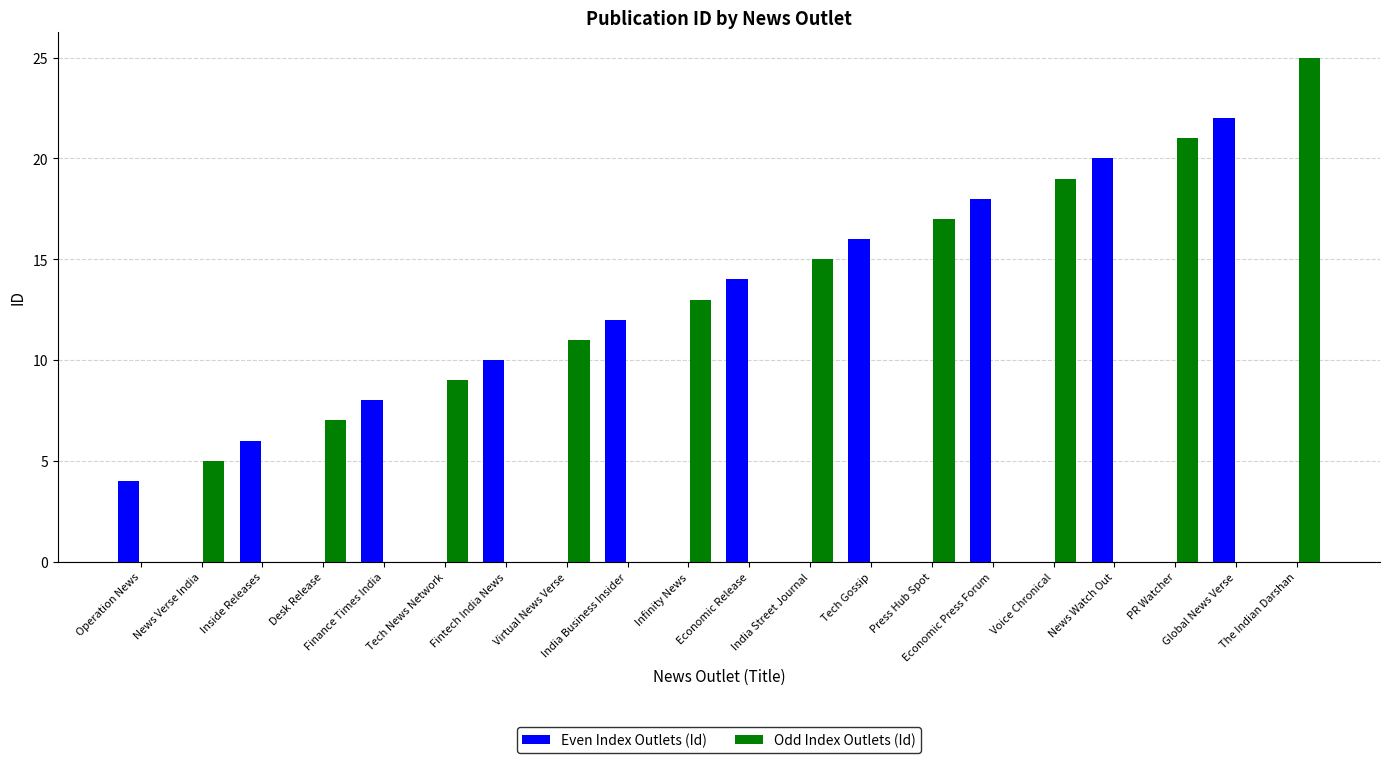

At which label does Odd Index Outlets (Id) reach its peak?

The Indian Darshan